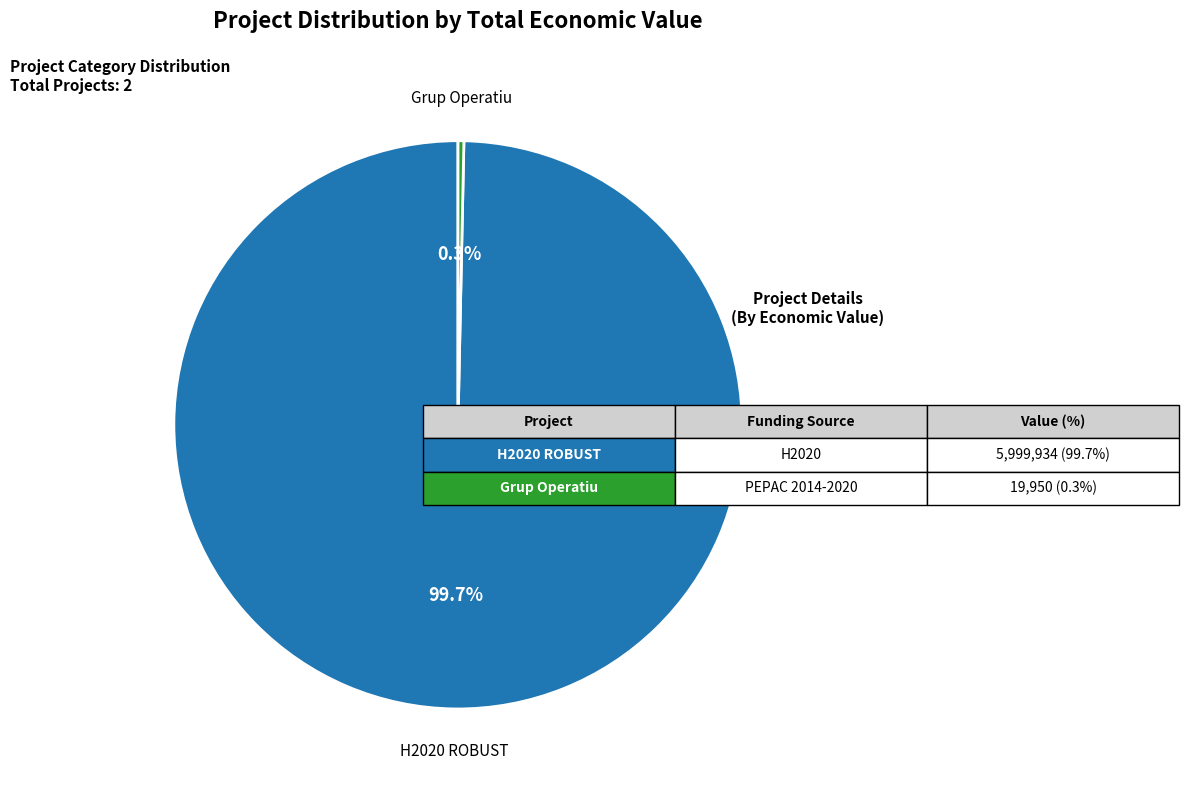

Which category has the smallest portion of the pie?

Grup Operatiu